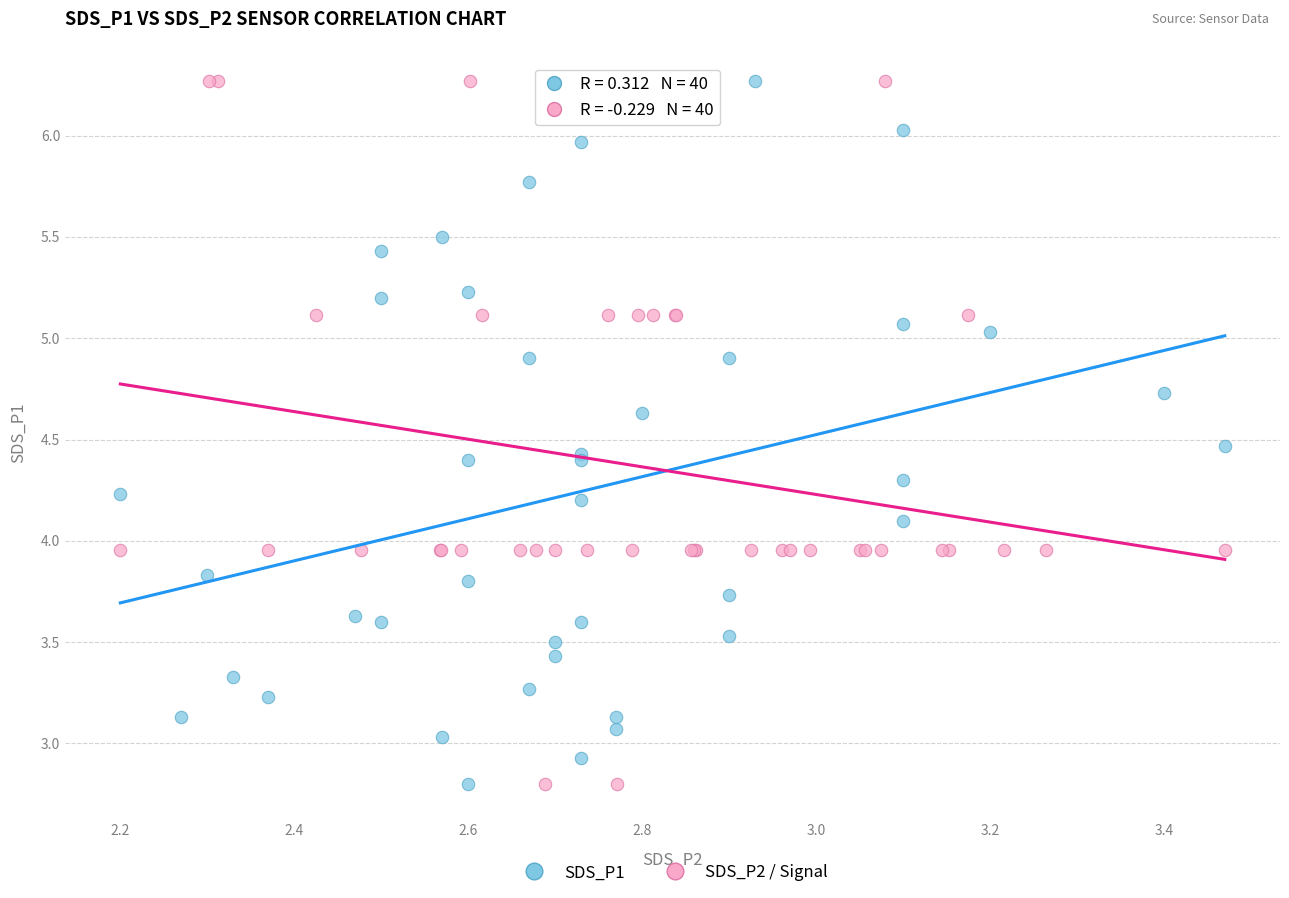

What are all the series names shown in the legend?

SDS_P1, SDS_P2 / Signal